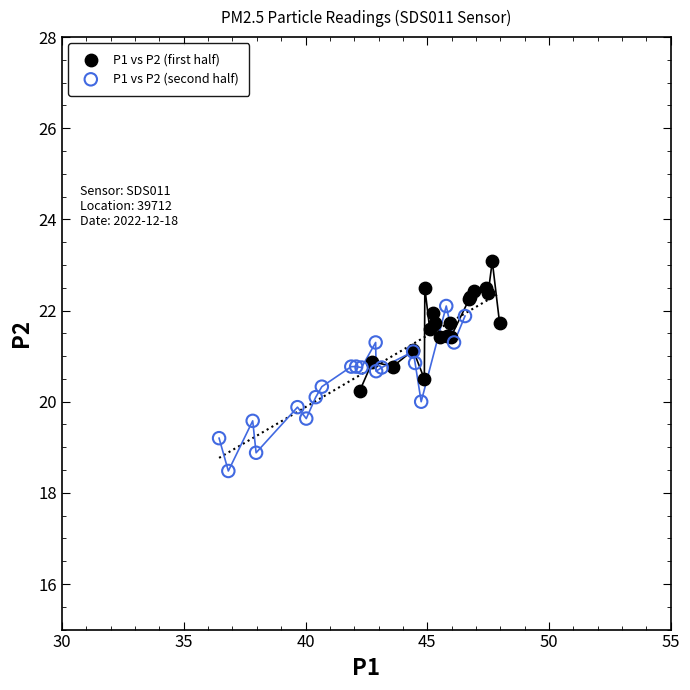

Which series reaches the maximum Y coordinate?

P1 vs P2 (first half)